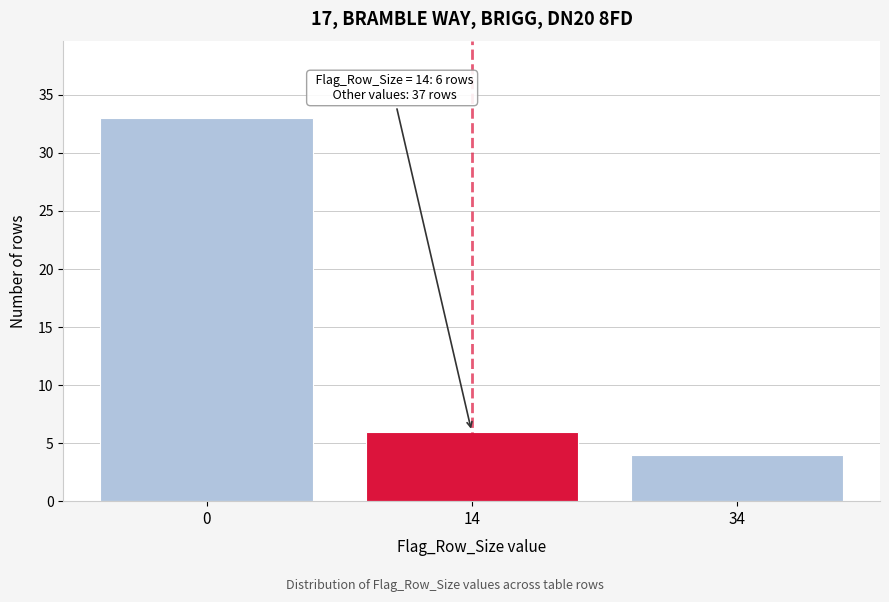

Reading left to right, transcribe all the data shown in this chart.

33	6	4